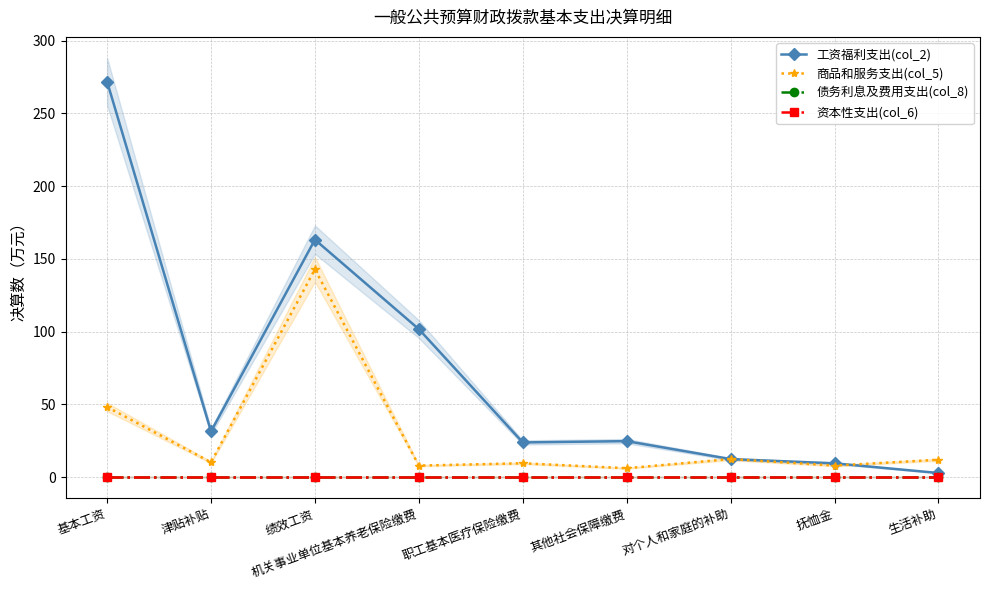

What position from the right is 对个人和家庭的补助?

3